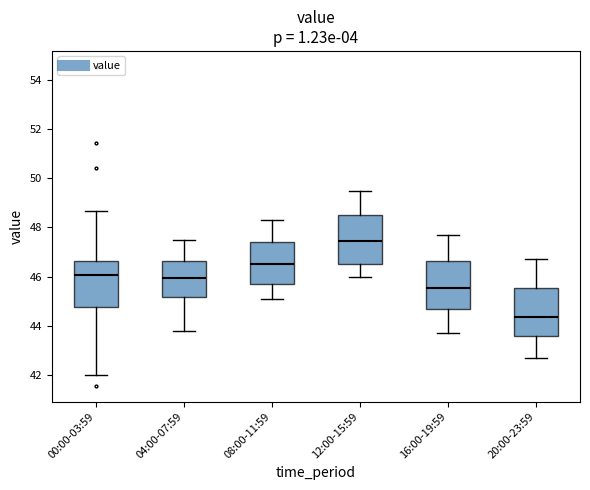

Reading left to right, transcribe this box plot: for each box, give where its median line is, the range the box spans, and where its two whiskers end, as read against the y-axis. The values are not printed on the chart, so give them approximately, as read against the axis.

00:00-03:59: median 46.0, box 44.8 to 46.6, whiskers 42.0 to 48.6
04:00-07:59: median 46.0, box 45.2 to 46.6, whiskers 43.8 to 47.6
08:00-11:59: median 46.6, box 45.8 to 47.4, whiskers 45.2 to 48.4
12:00-15:59: median 47.4, box 46.6 to 48.6, whiskers 46.0 to 49.6
16:00-19:59: median 45.6, box 44.6 to 46.6, whiskers 43.8 to 47.8
20:00-23:59: median 44.4, box 43.6 to 45.6, whiskers 42.8 to 46.8